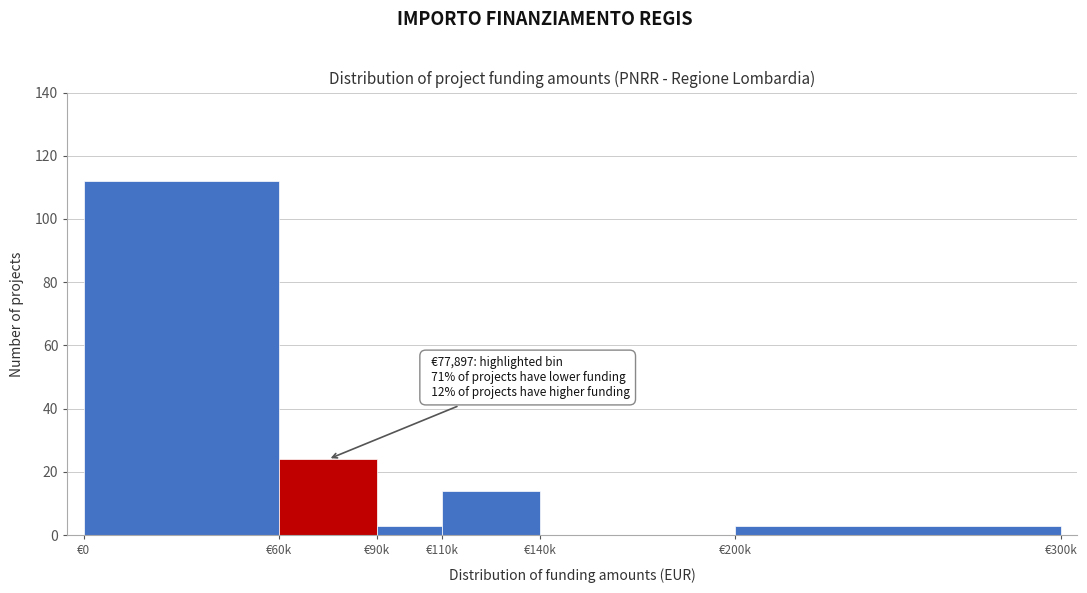

Reading right to left, what are all the values shown in this chart?

€200k=3	€140k=0	€110k=14	€90k=3	€60k=24	€0=112